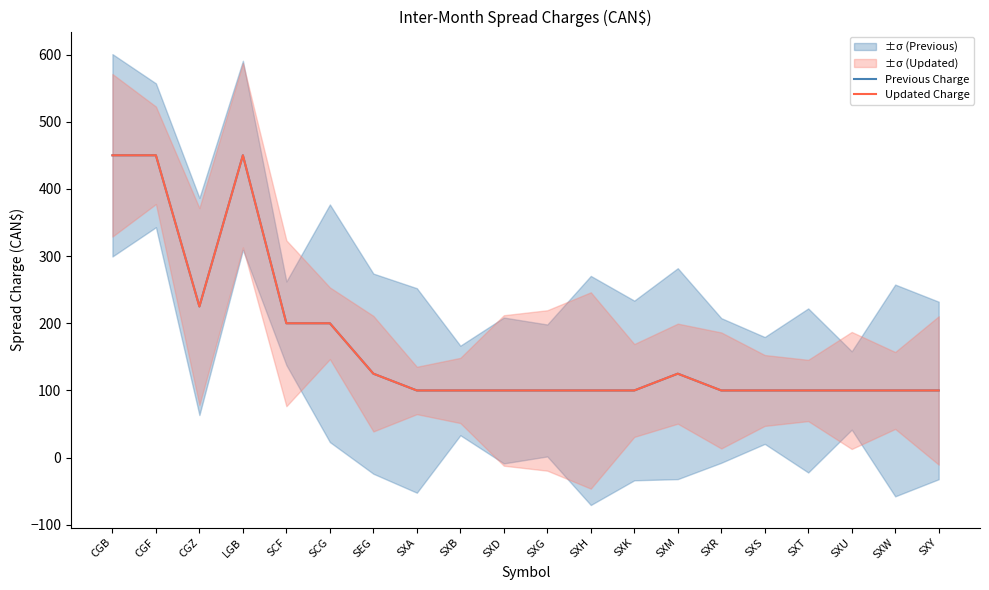

True or false: Updated Charge has a value of 100 at SXR.

True